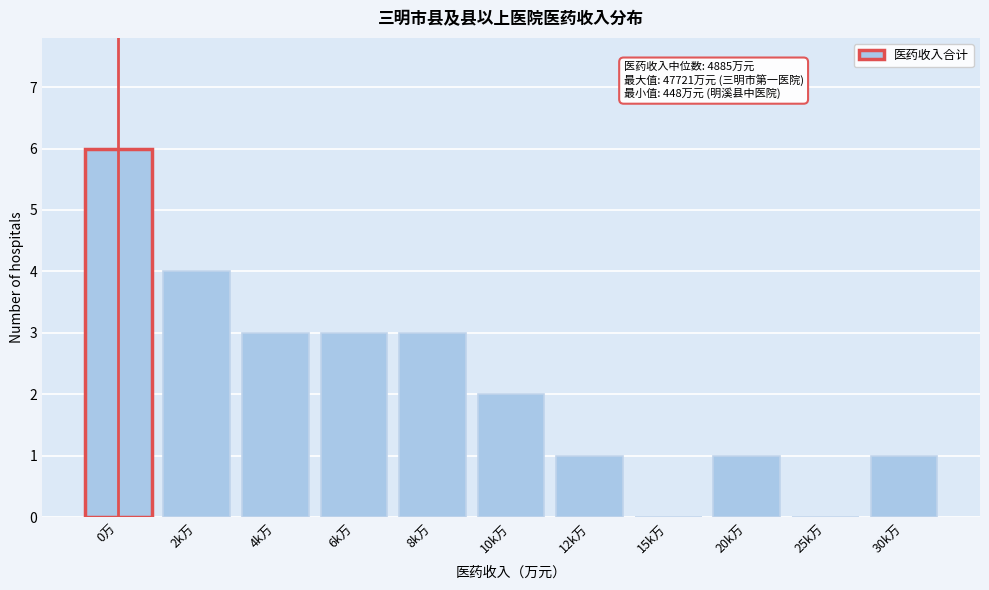

Reading left to right, extract all data points from this chart.

0万=6	2k万=4	4k万=3	6k万=3	8k万=3	10k万=2	12k万=1	15k万=0	20k万=1	25k万=0	30k万=1